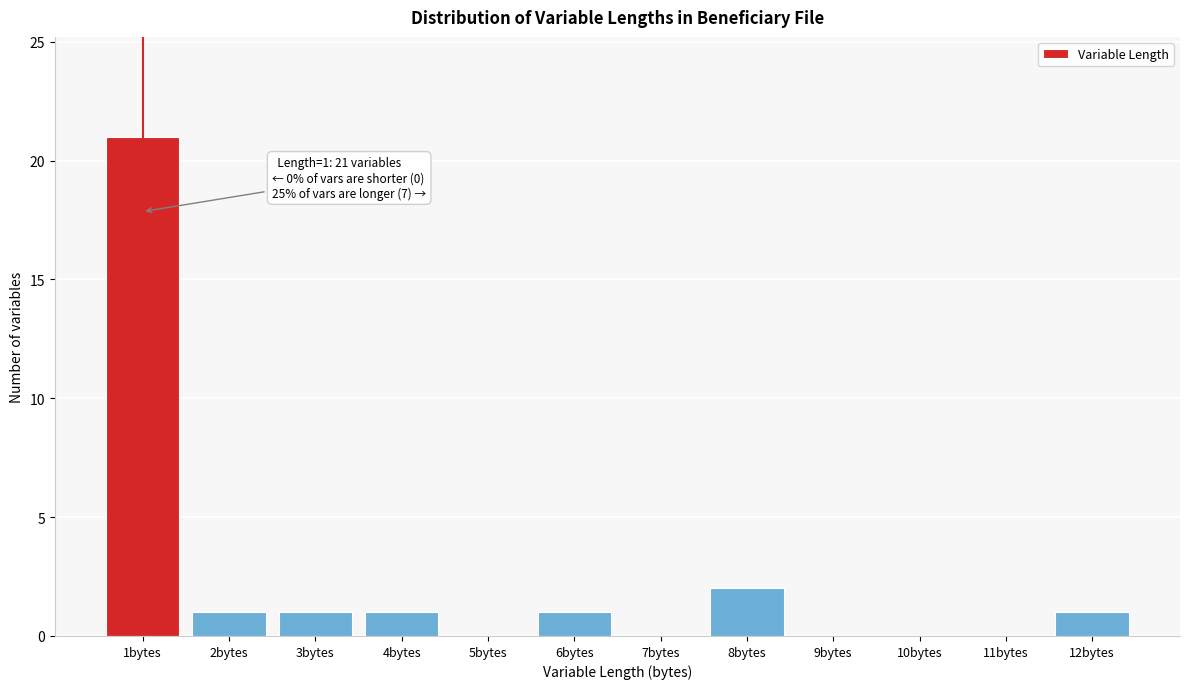

Reading right to left, list all the values displayed in this chart.

12bytes=1	11bytes=0	10bytes=0	9bytes=0	8bytes=2	7bytes=0	6bytes=1	5bytes=0	4bytes=1	3bytes=1	2bytes=1	1bytes=21